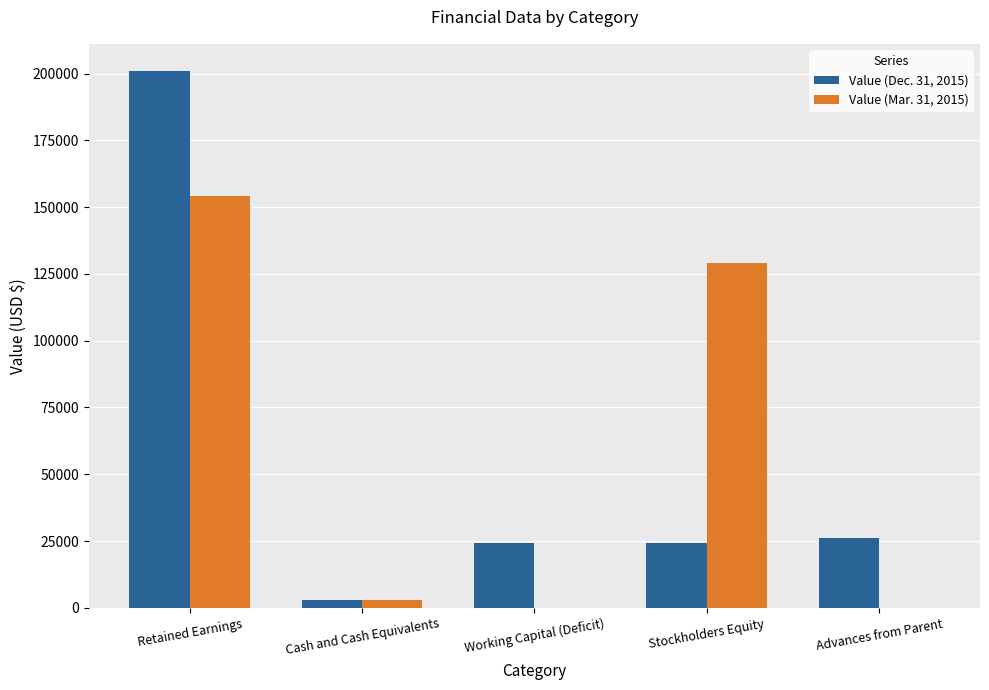

The value of Value (Dec. 31, 2015) at Retained Earnings is 132176. True or false?

False